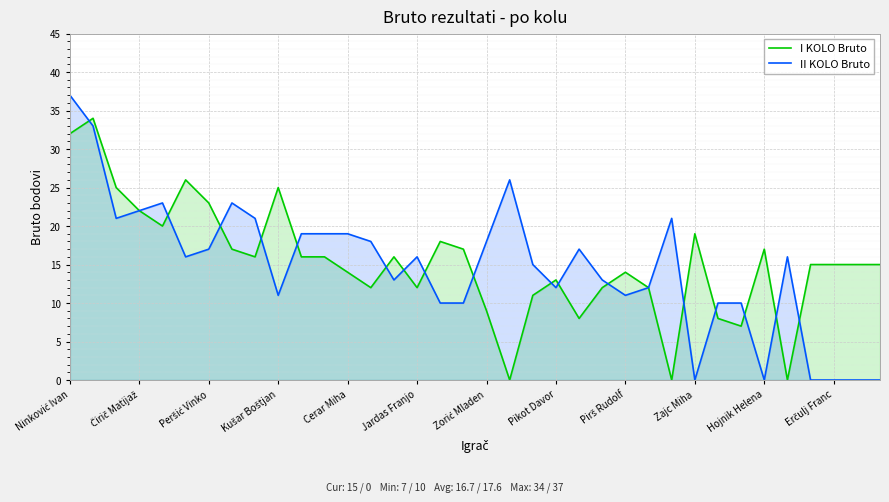

At 16, list the series in order from smallest to largest.

II KOLO Bruto, I KOLO Bruto